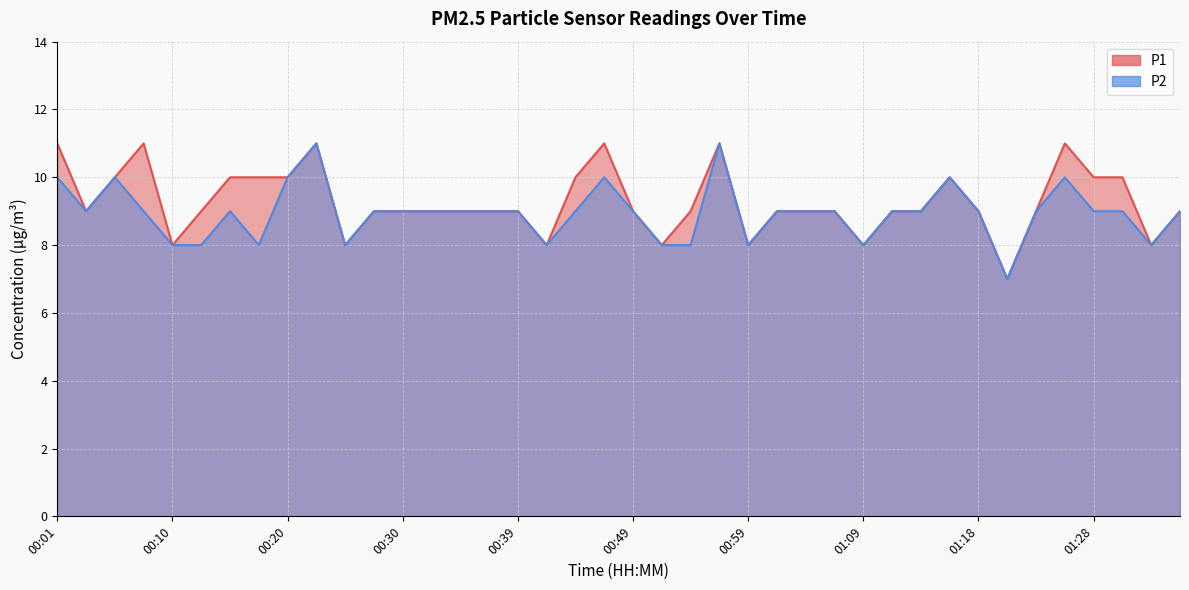

What is the total value across all series at 00:01?

21